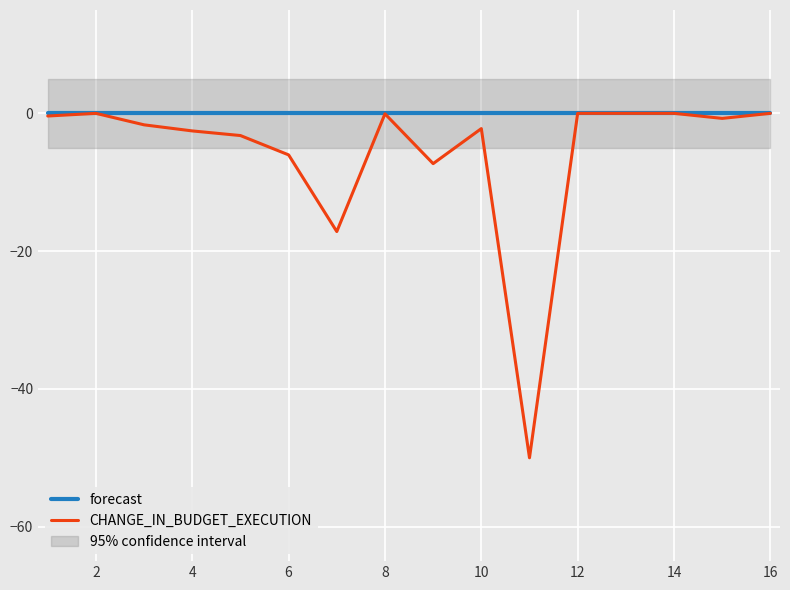

List the series in order of their overall mean, lowest first.

CHANGE_IN_BUDGET_EXECUTION, forecast